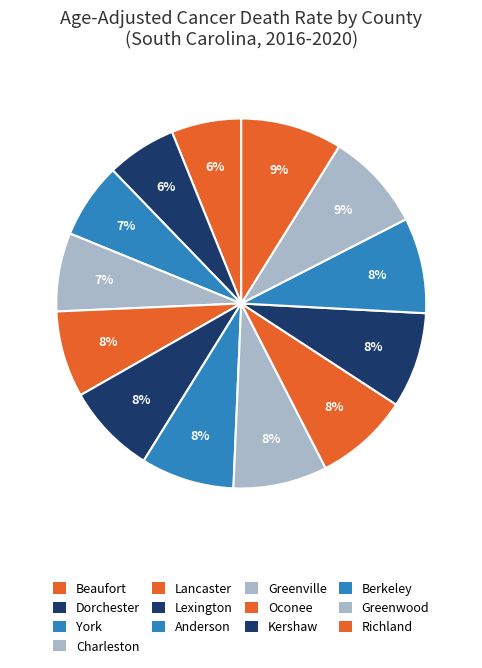

Count the number of slices in the pie.

13